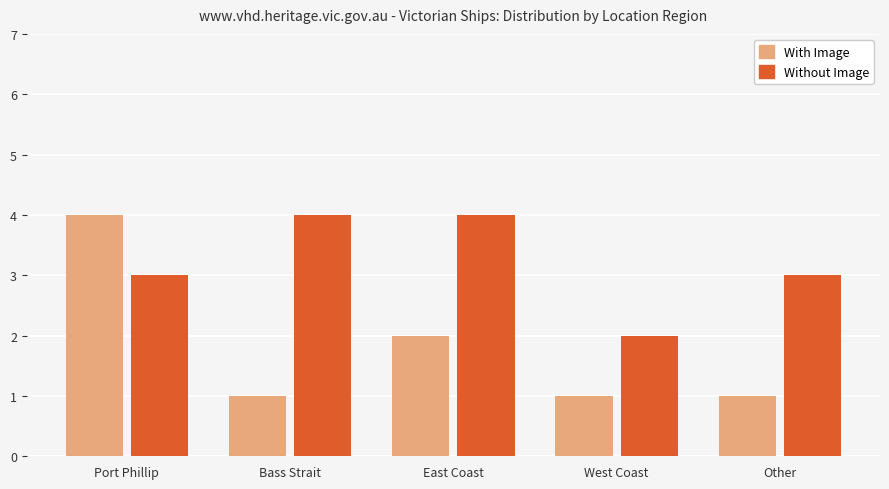

Which category has the lowest value in the Without Image series?

West Coast